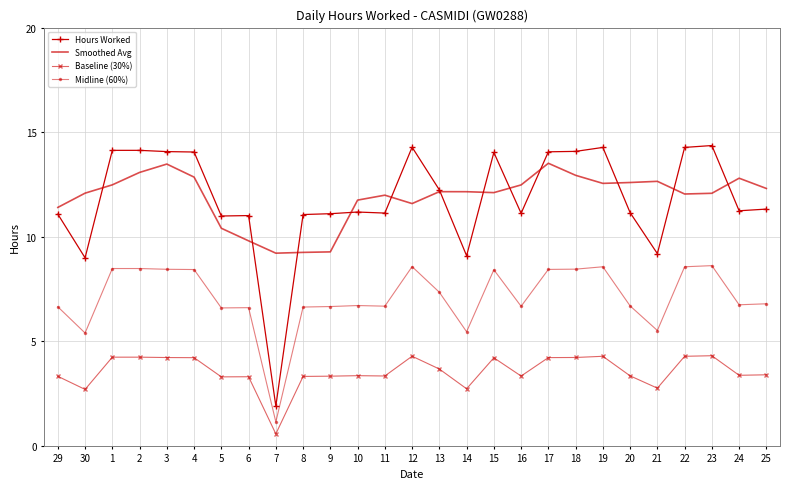

The Midline (60%) series shows 6.8 at 25. True or false?

True